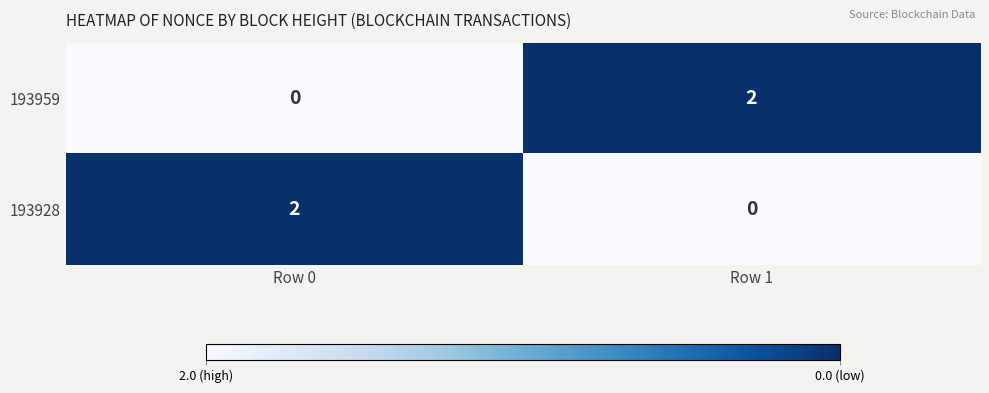

What is the greatest value displayed?

2